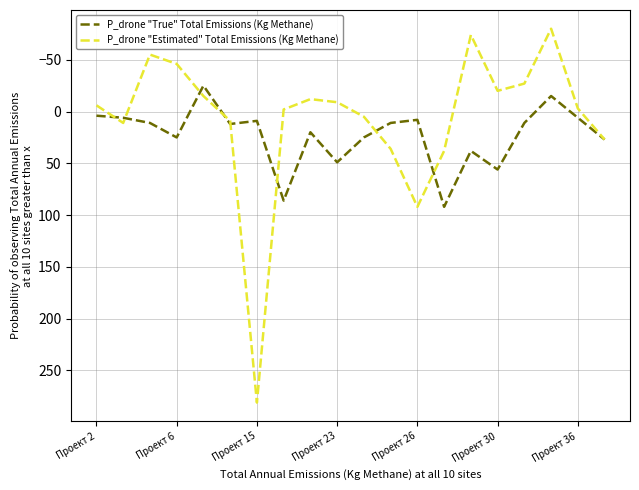

Rank the series by their maximum value, from lowest to highest.

P_drone "True" Total Emissions (Kg Methane), P_drone "Estimated" Total Emissions (Kg Methane)